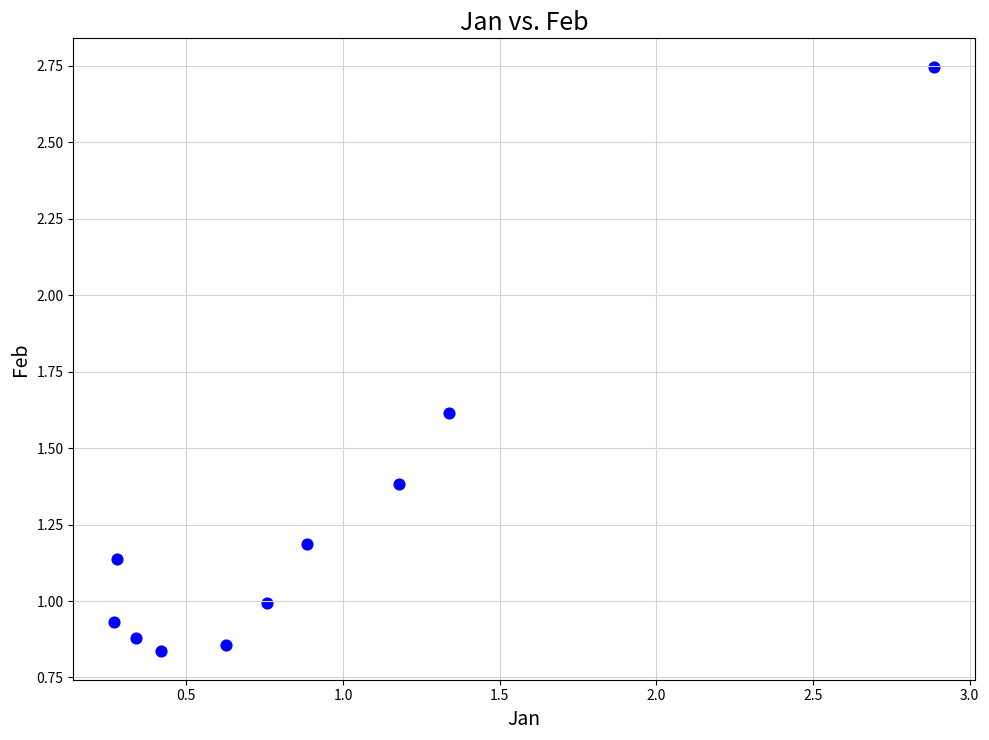

What is the range of Y values (max minus min)?

1.9